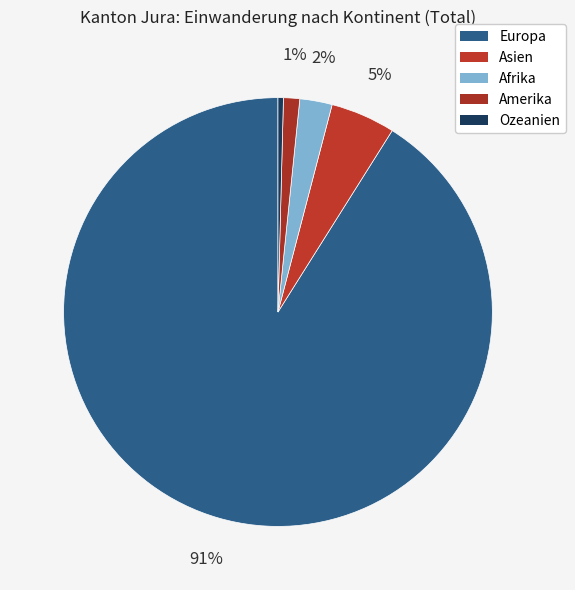

How many segments does this pie chart have?

5